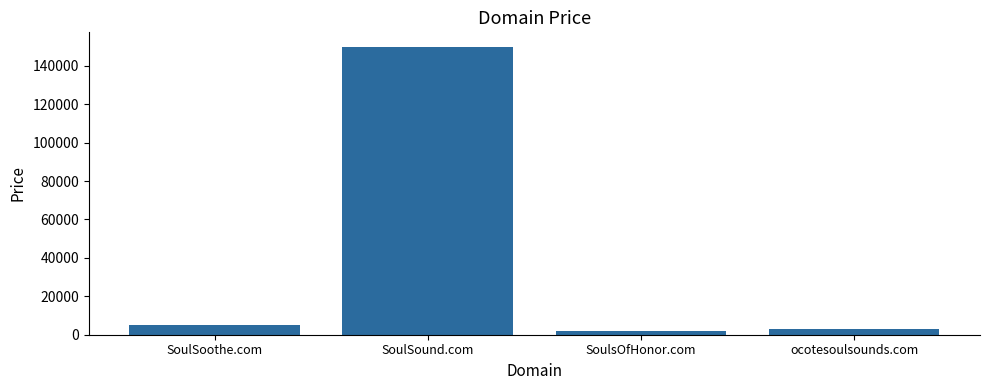

What is the difference between the values at SoulSound.com and ocotesoulsounds.com?

147000